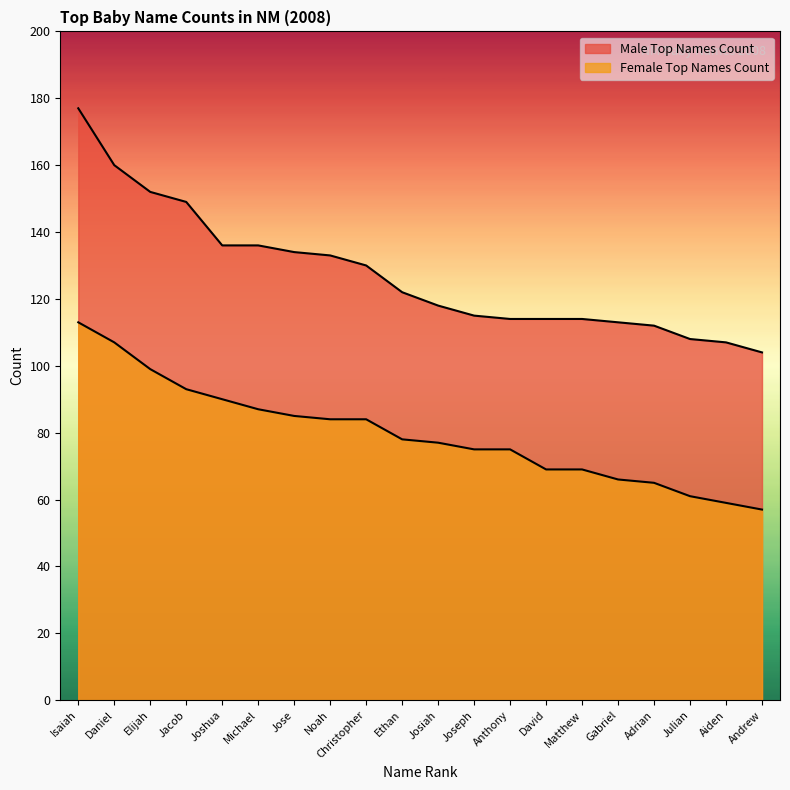

Which category has the lowest value across all series?

Andrew